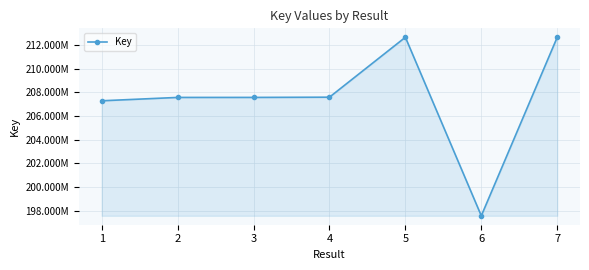

List the labels in order of value, largest first.

5, 7, 4, 3, 2, 1, 6